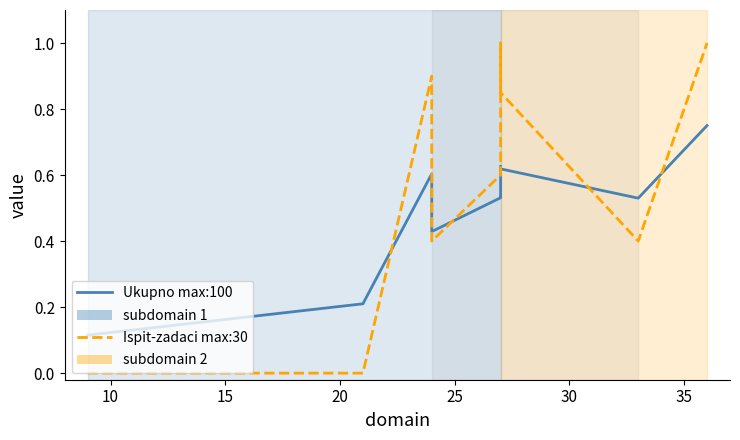

Does the chart display data point markers on the line(s)?

No